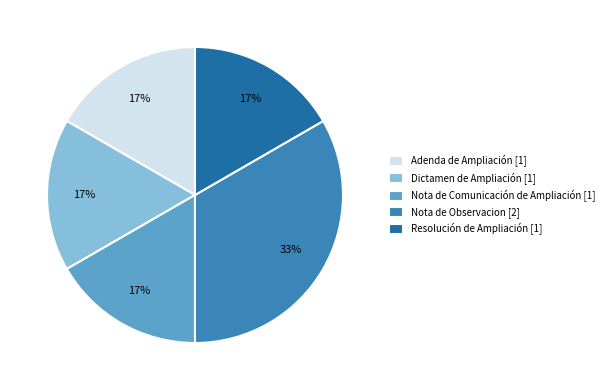

Is there a majority slice in this chart?

No